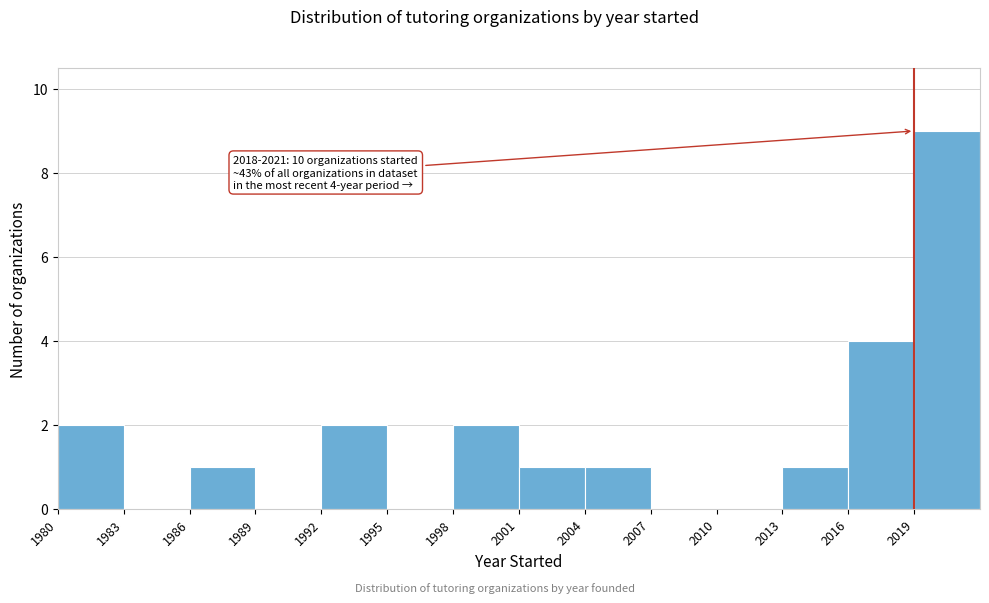

Which range on the x-axis has the tallest bar?

2019 to 2022